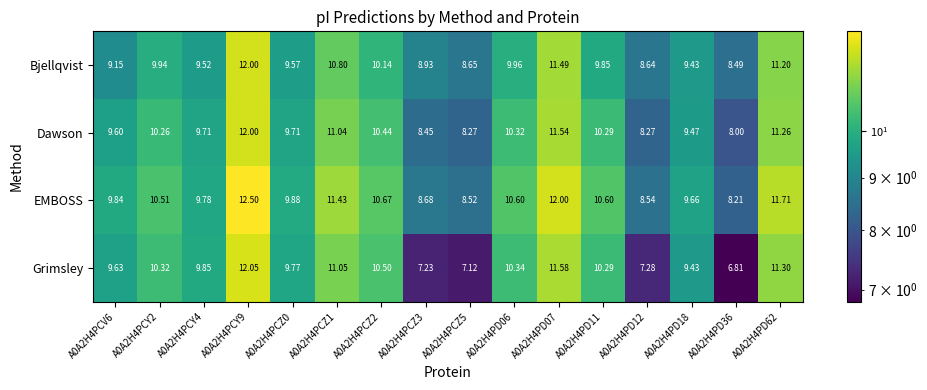

How many series are shown in this chart?

4